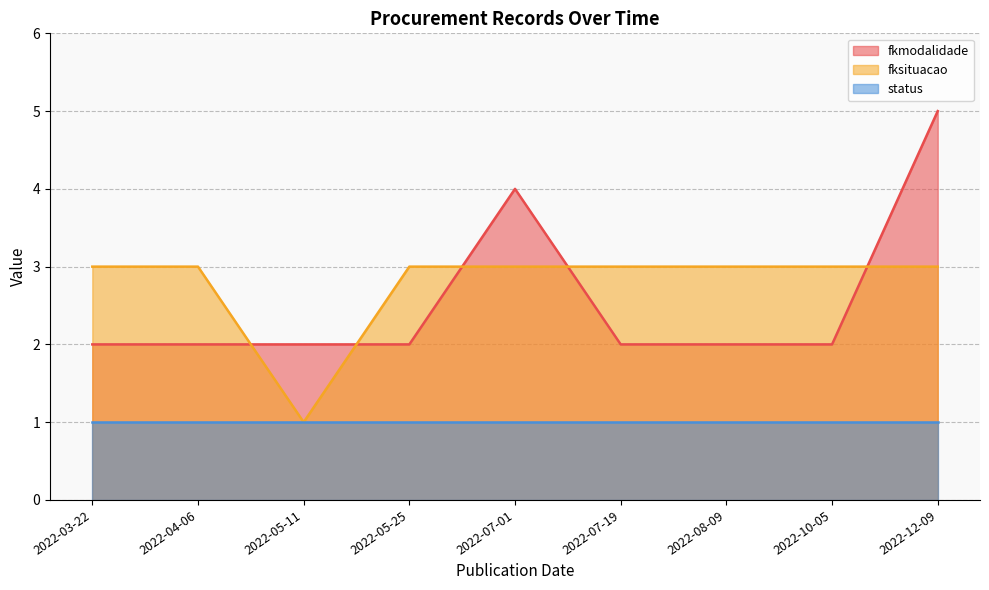

Does the chart display data point markers on the line(s)?

No